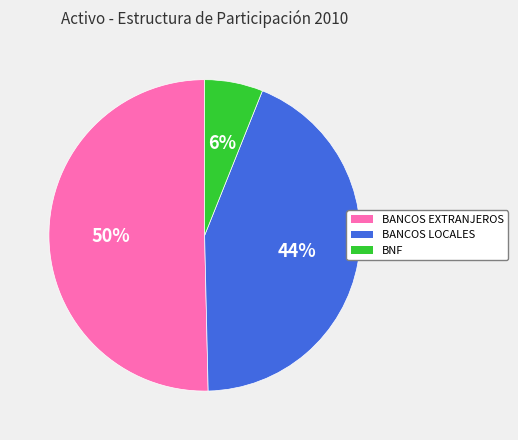

To the nearest percent, what is the average slice percentage?

33%